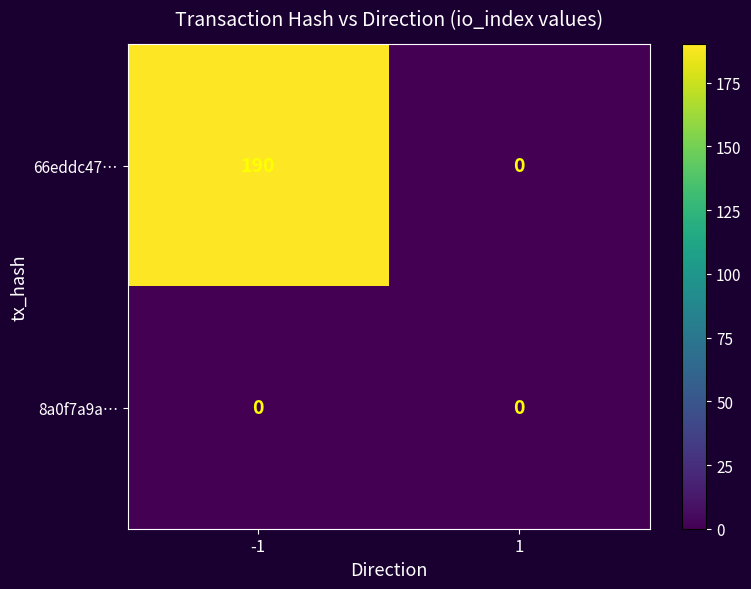

Reading left to right, extract all data points from this chart.

66eddc47…: -1=190	1=0
8a0f7a9a…: -1=0	1=0